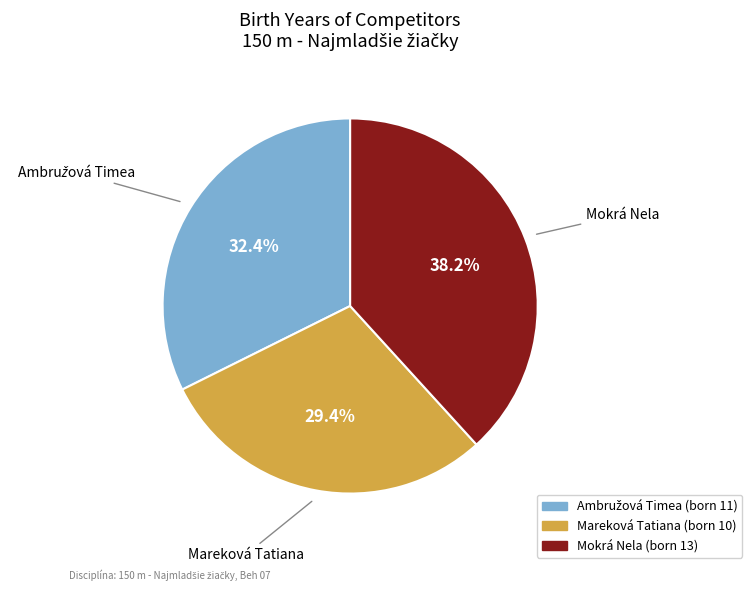

How many slices are in this pie chart?

3